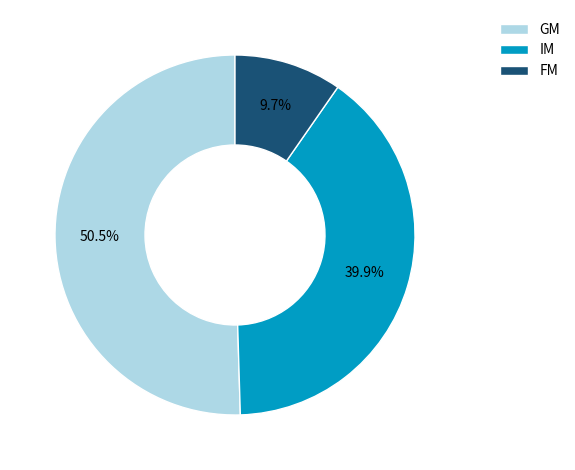

How many segments does this pie chart have?

3